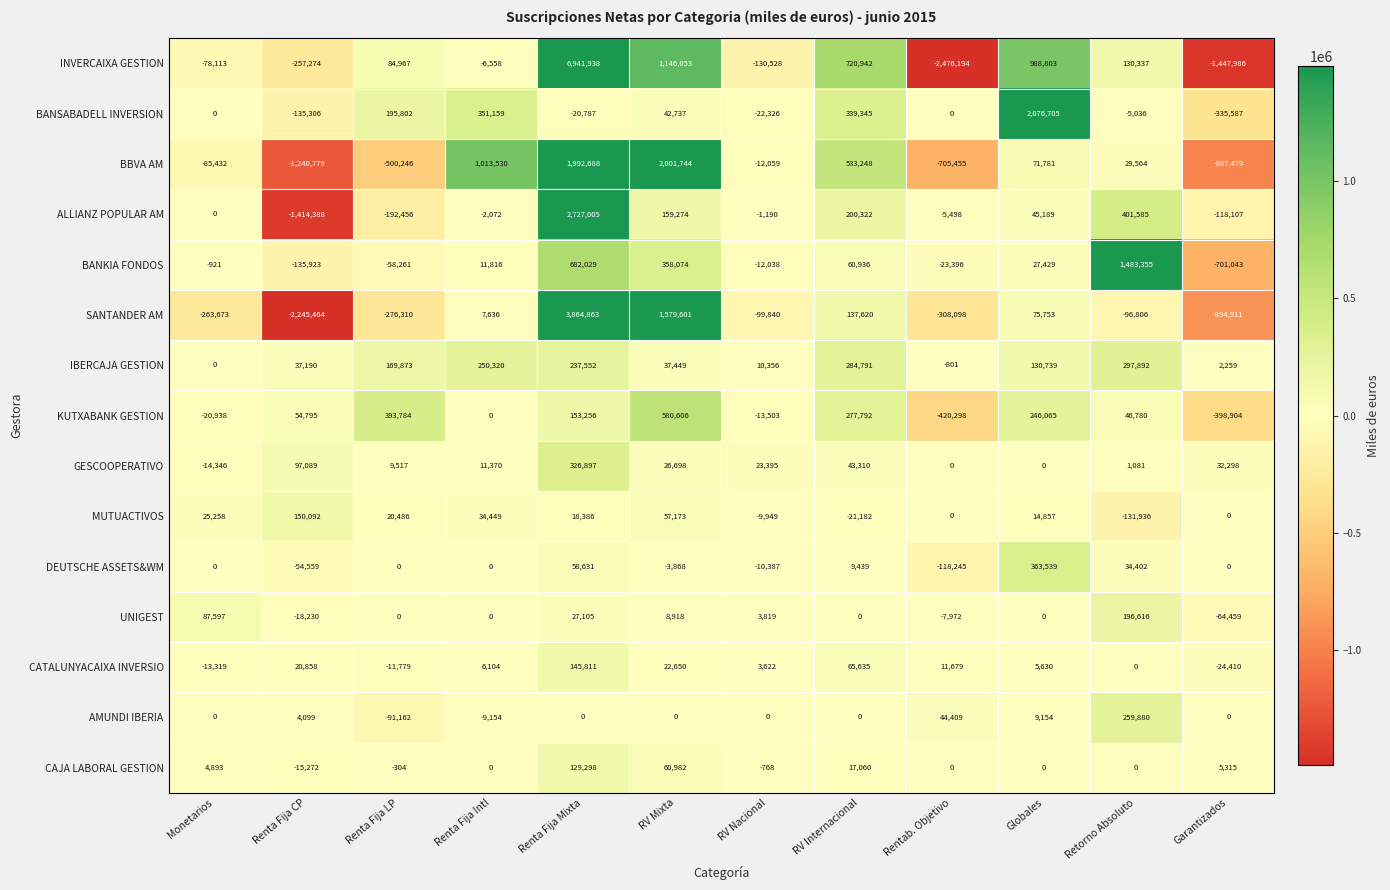

Between Globales and Retorno Absoluto, which series saw the biggest shift?

BANSABADELL INVERSION